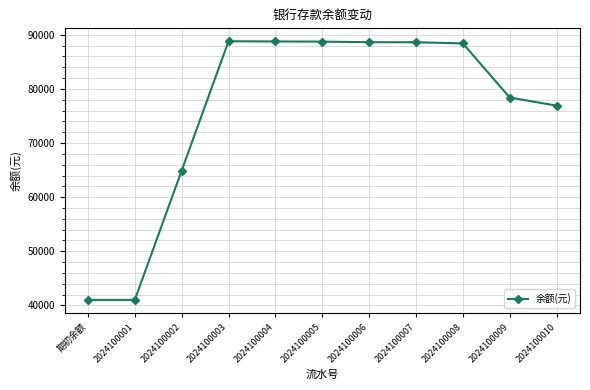

Which has a higher value, 2024100007 or 2024100010?

2024100007